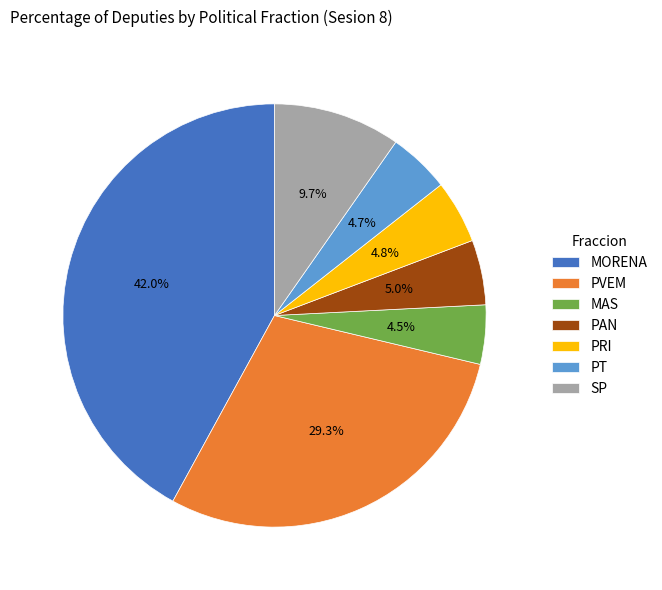

Which has a higher value, MORENA or SP?

MORENA